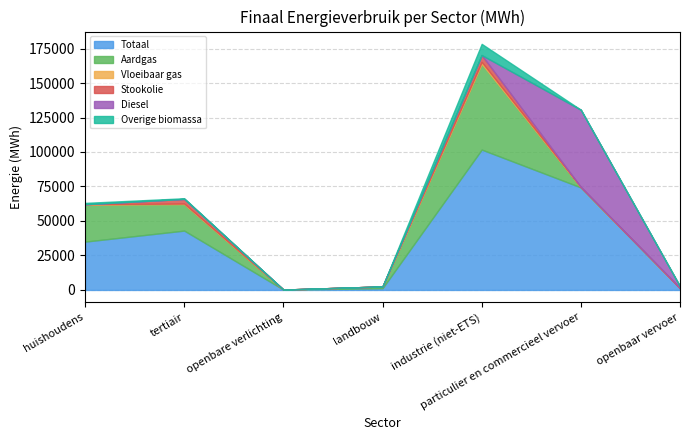

Is it true that Overige biomassa equals -3243.6 at openbaar vervoer?

False